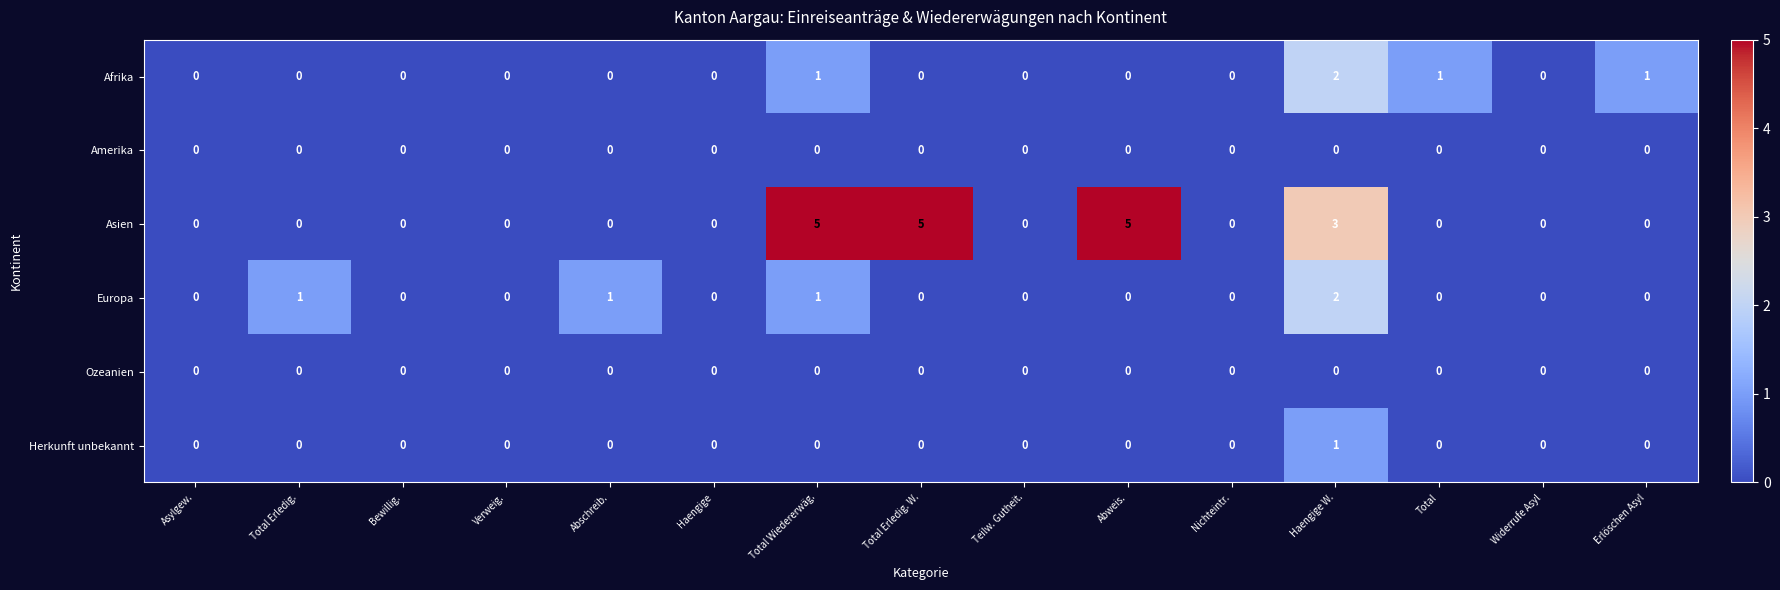

How many data points in Afrika are above 0?

4